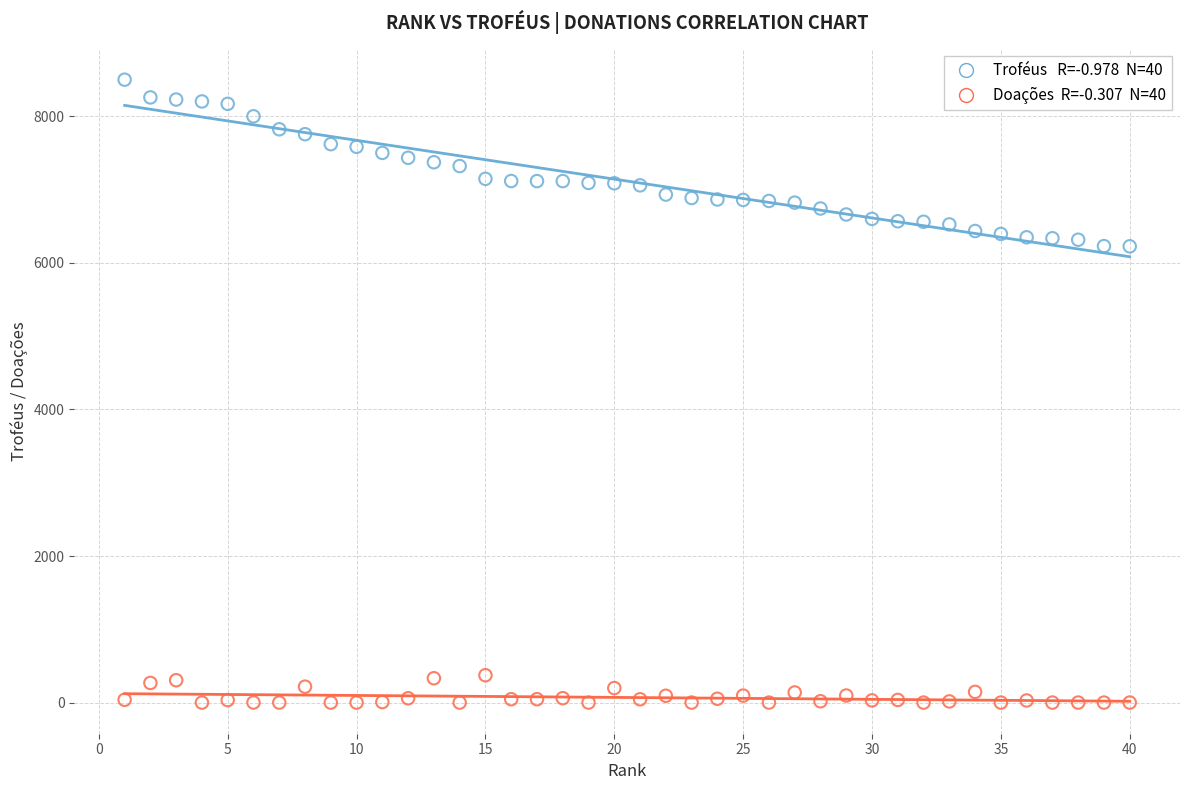

Across all data points, what is the range of Y values (max minus min)?

8500